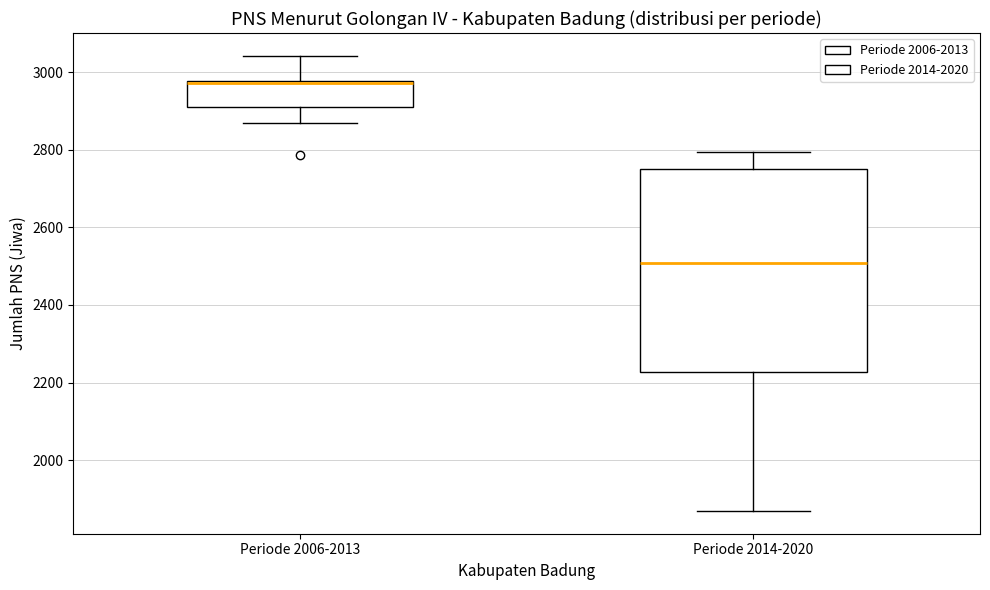

Comparing the boxes themselves (not the whiskers), which one is the tallest?

Periode 2014-2020